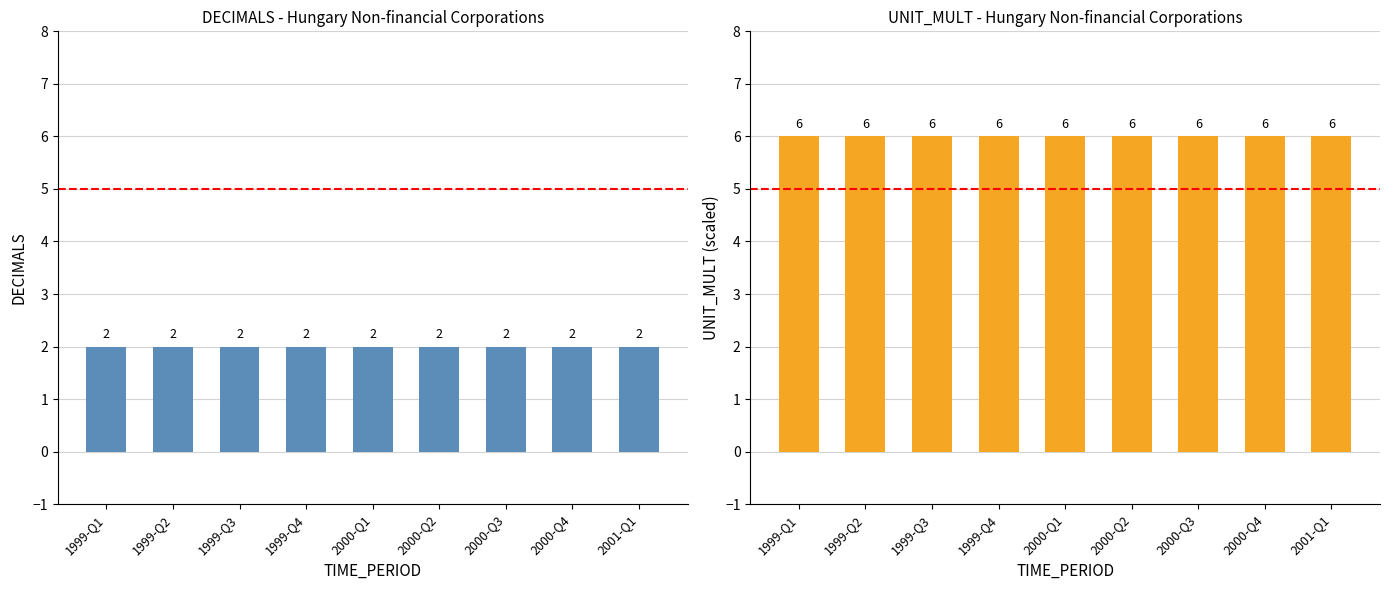

What is the value of the DECIMALS bar at the 2nd from the left?

2